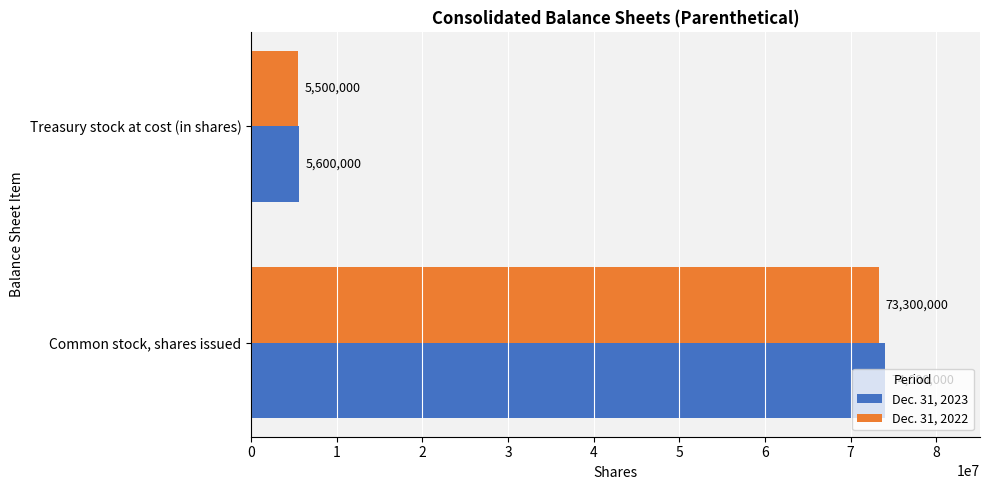

At which label does Dec. 31, 2022 reach its minimum?

Treasury stock at cost (in shares)